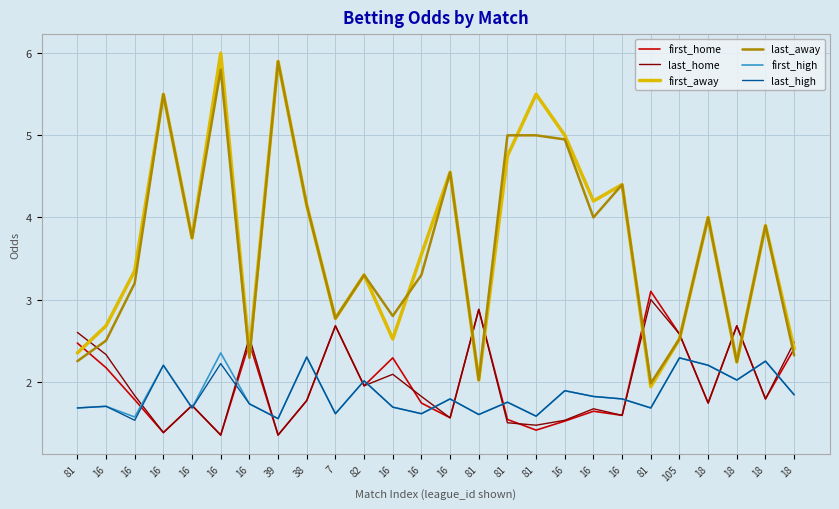

Which series changed the most between 82 and 16?

first_away